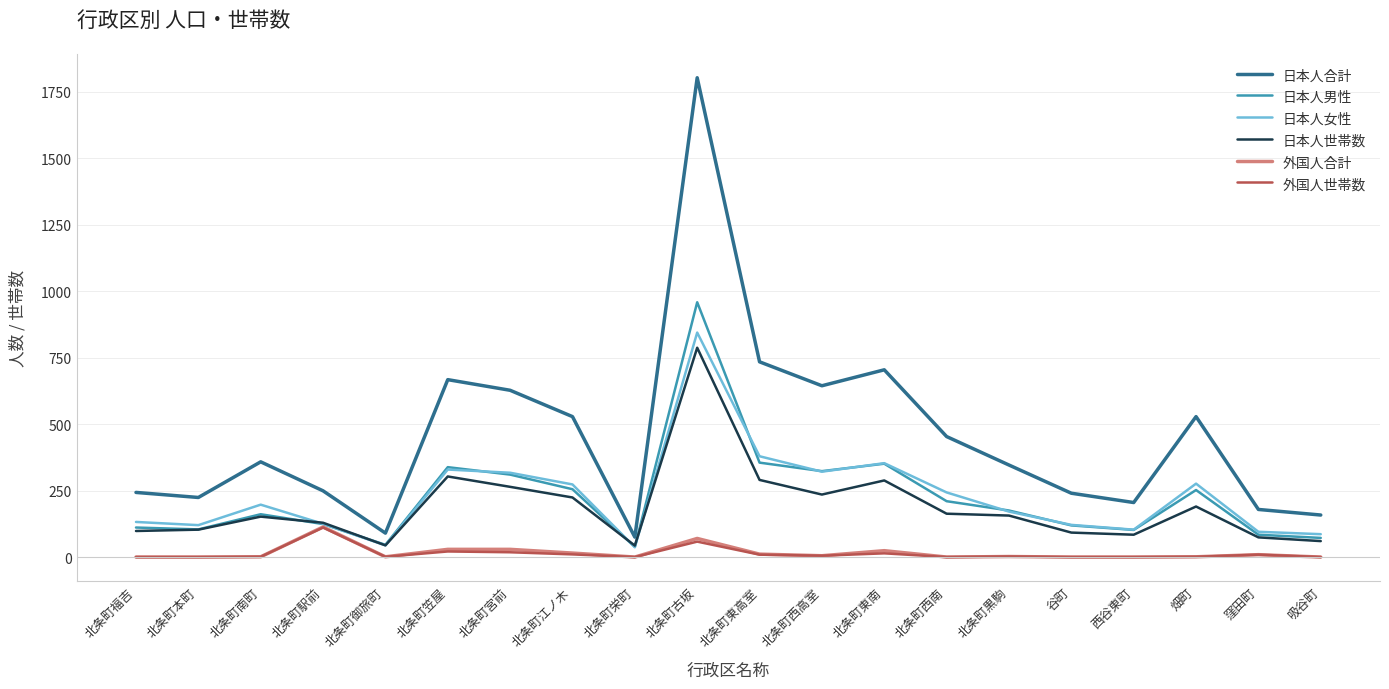

Where does the 外国人合計 series first go above 2?

北条町駅前